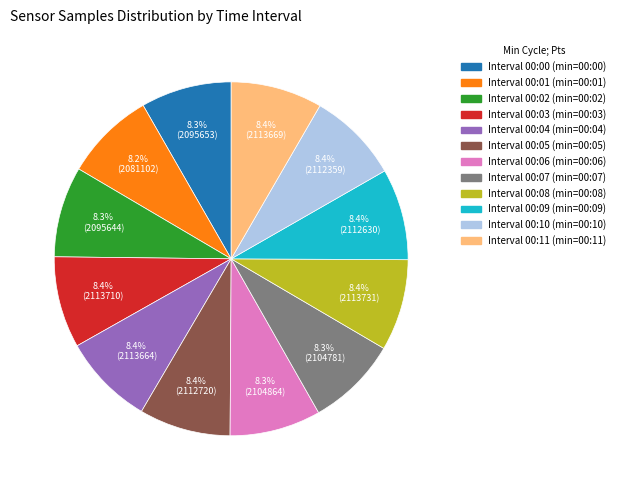

Count the number of slices in the pie.

12